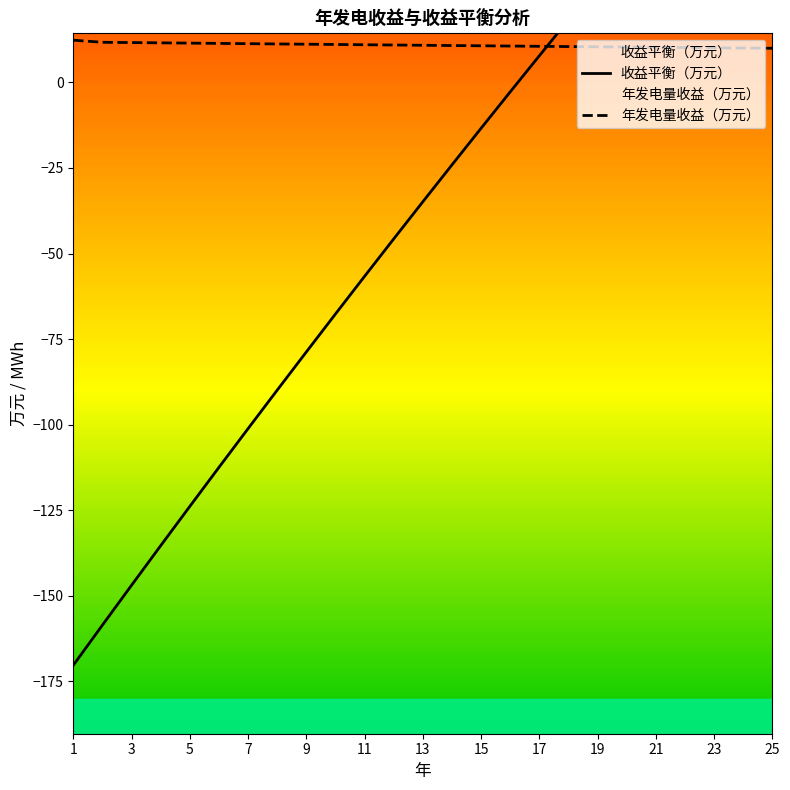

Count the number of categories in the chart.

25